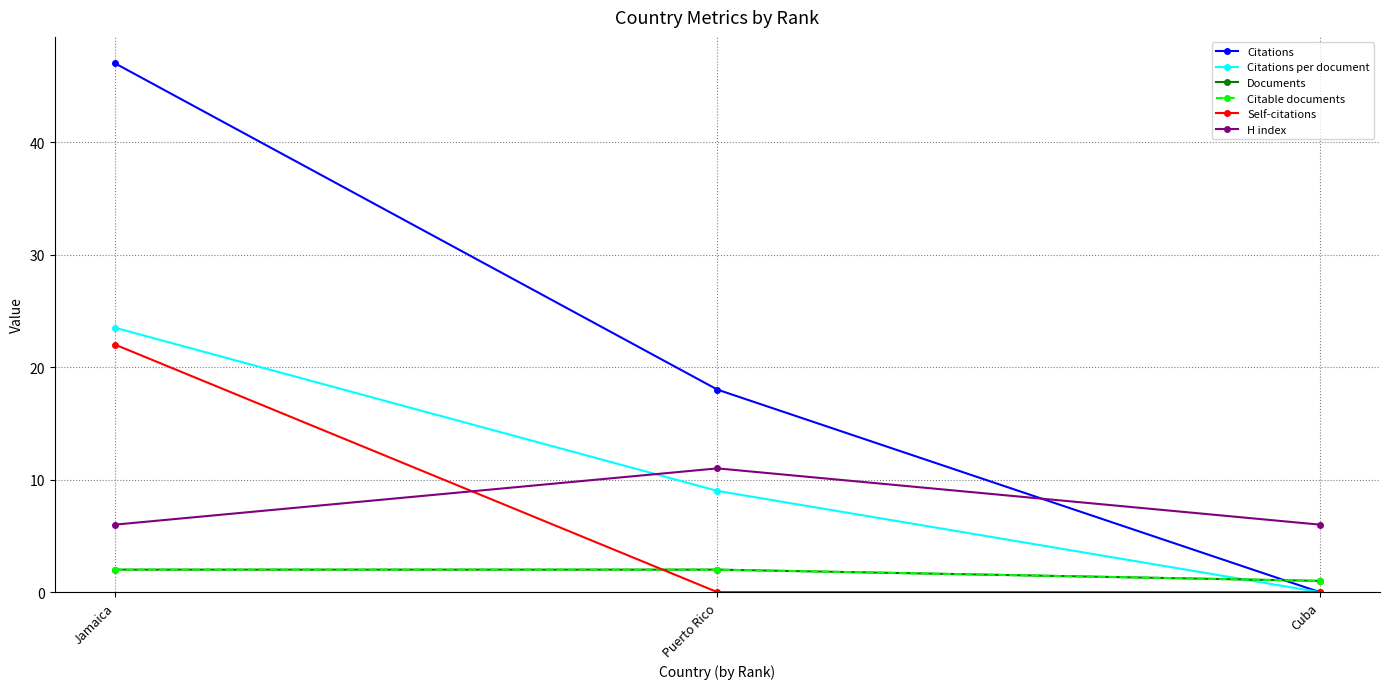

What is the difference between the Citations values at Puerto Rico and Cuba?

18.0